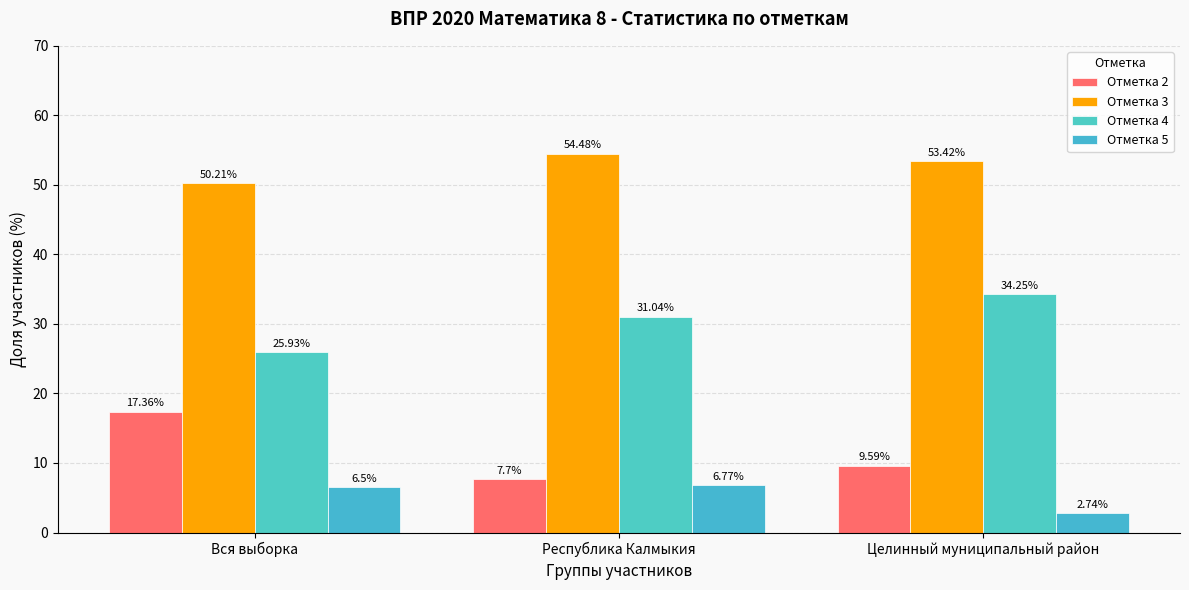

Which has a higher value, Вся выборка or Республика Калмыкия?

Вся выборка